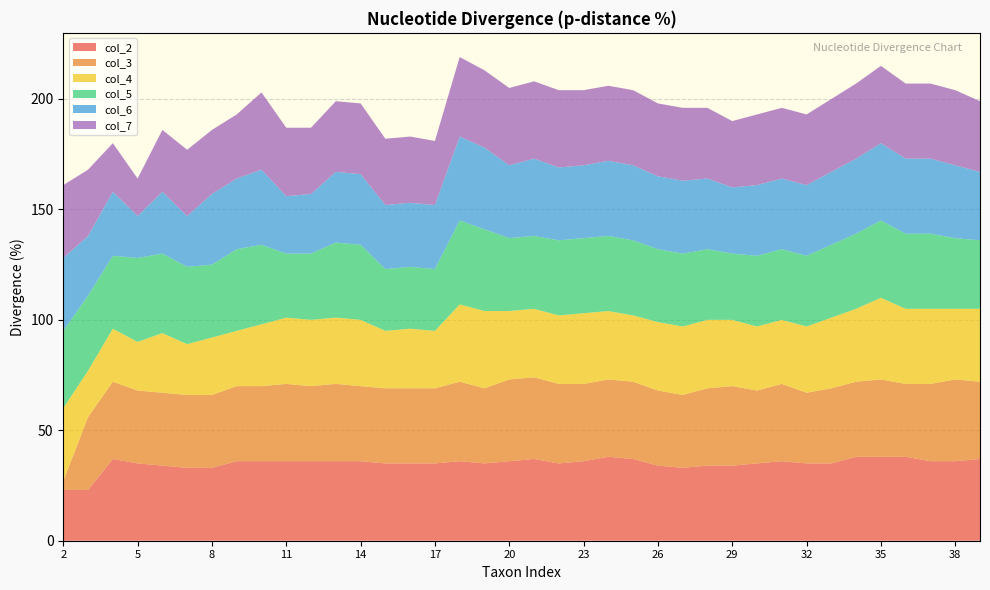

Reading left to right, list all the values displayed in this chart.

col_2: 23	23	37	35	34	33	33	36	36	36	36	36	36	35	35	35	36	35	36	37	35	36	38	37	34	33	34	34	35	36	35	35	38	38	38	36	36	37
col_3: 4	33	35	33	33	33	33	34	34	35	34	35	34	34	34	34	36	34	37	37	36	35	35	35	34	33	35	36	33	35	32	34	34	35	33	35	37	35
col_4: 33	21	24	22	27	23	26	25	28	30	30	30	30	26	27	26	35	35	31	31	31	32	31	30	31	31	31	30	29	29	30	32	33	37	34	34	32	33
col_5: 35	34	33	38	36	35	33	37	36	29	30	34	34	28	28	28	38	37	33	33	34	34	34	34	33	33	32	30	32	32	32	33	34	35	34	34	32	31
col_6: 33	27	29	19	28	23	32	32	34	26	27	32	32	29	29	29	38	37	33	35	33	33	34	34	33	33	32	30	32	32	32	33	34	35	34	34	33	31
col_7: 33	30	22	17	28	30	29	29	35	31	30	32	32	30	30	29	36	35	35	35	35	34	34	34	33	33	32	30	32	32	32	33	34	35	34	34	34	32